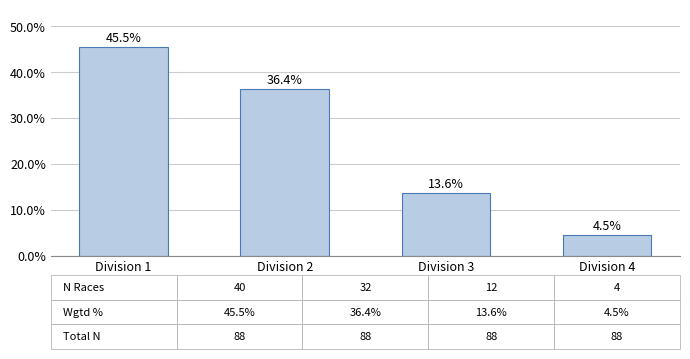

The chart shows a value of 4.5 at Division 4. True or false?

True